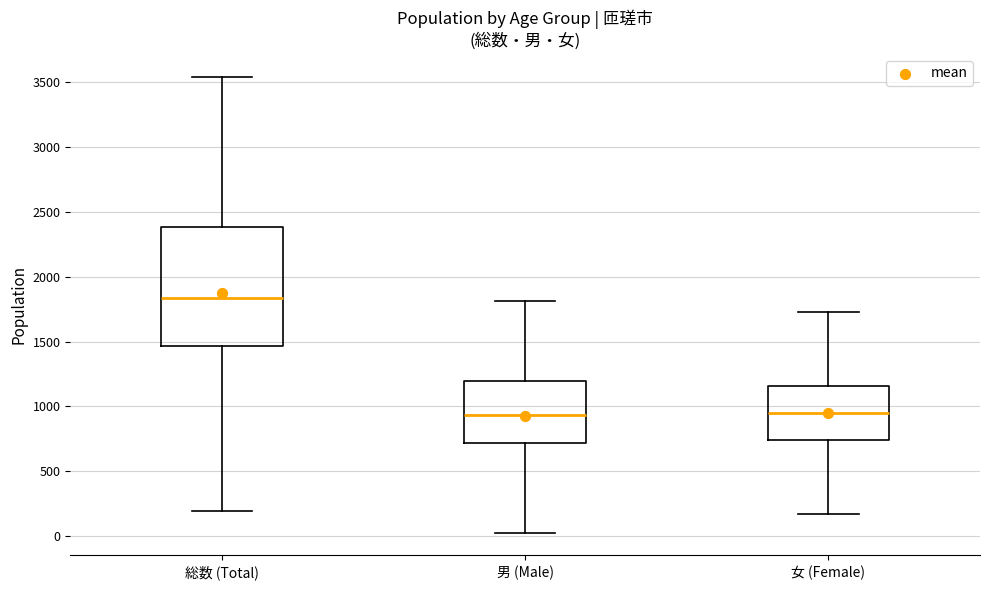

Comparing the boxes themselves (not the whiskers), which one is the tallest?

総数 (Total)